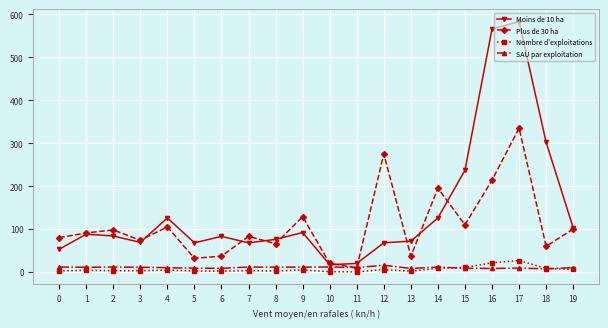

Where does the Moins de 10 ha series first go above 84?

1